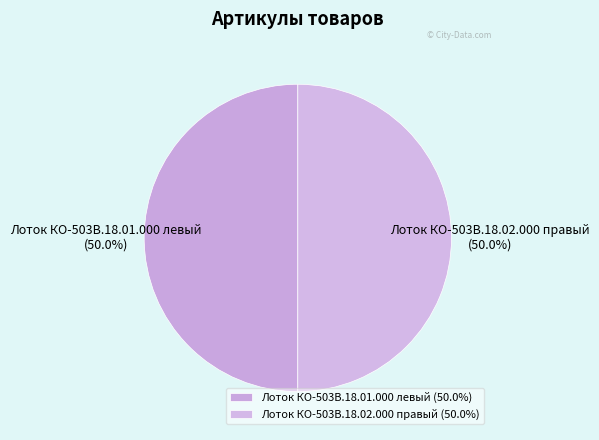

To the nearest percent, what is the average slice percentage?

50%